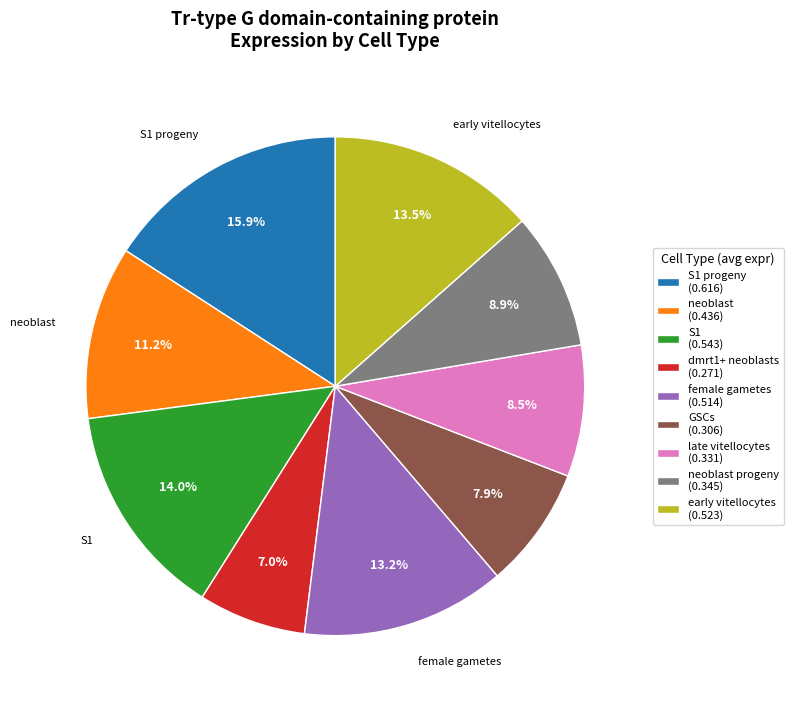

Does dmrt1+ neoblasts (0.271) account for over 50% of the chart?

No